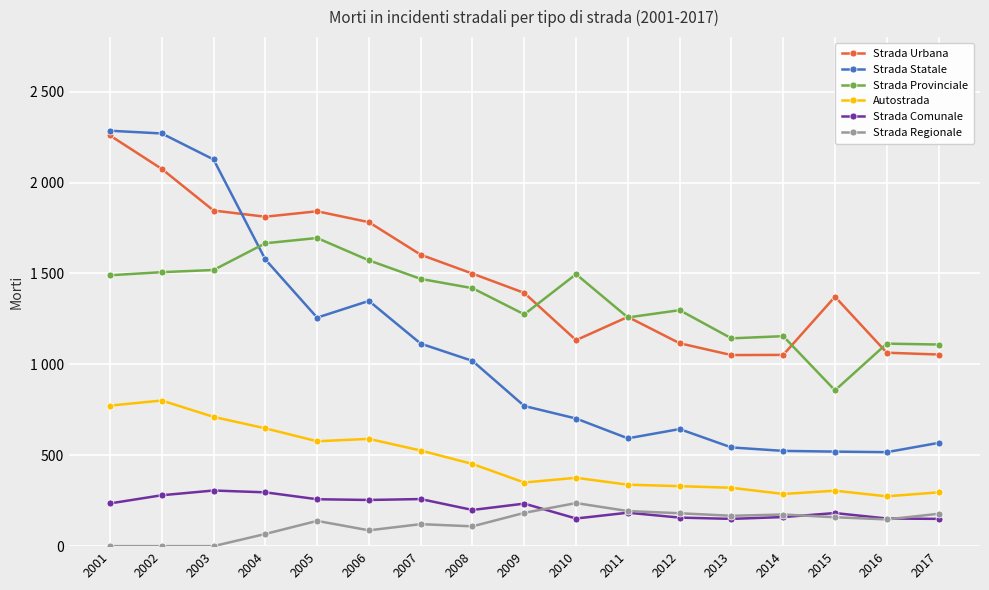

Reading left to right, what are all the values shown in this chart?

Strada Urbana: 2001=2259	2002=2075	2003=1846	2004=1812	2005=1842	2006=1782	2007=1603	2008=1499	2009=1393	2010=1133	2011=1261	2012=1116	2013=1051	2014=1052	2015=1372	2016=1064	2017=1054
Strada Statale: 2001=2285	2002=2270	2003=2127	2004=1577	2005=1257	2006=1349	2007=1114	2008=1019	2009=771	2010=702	2011=593	2012=644	2013=543	2014=524	2015=520	2016=517	2017=568
Strada Provinciale: 2001=1490	2002=1507	2003=1519	2004=1666	2005=1695	2006=1572	2007=1470	2008=1419	2009=1275	2010=1496	2011=1258	2012=1298	2013=1143	2014=1155	2015=857	2016=1114	2017=1109
Autostrada: 2001=773	2002=801	2003=711	2004=648	2005=577	2006=590	2007=526	2008=452	2009=350	2010=376	2011=338	2012=330	2013=321	2014=287	2015=305	2016=274	2017=296
Strada Comunale: 2001=235	2002=280	2003=306	2004=296	2005=258	2006=254	2007=259	2008=199	2009=234	2010=152	2011=184	2012=157	2013=150	2014=160	2015=182	2016=152	2017=150
Strada Regionale: 2001=0	2002=0	2003=0	2004=67	2005=139	2006=87	2007=121	2008=109	2009=183	2010=237	2011=193	2012=181	2013=167	2014=174	2015=159	2016=147	2017=178